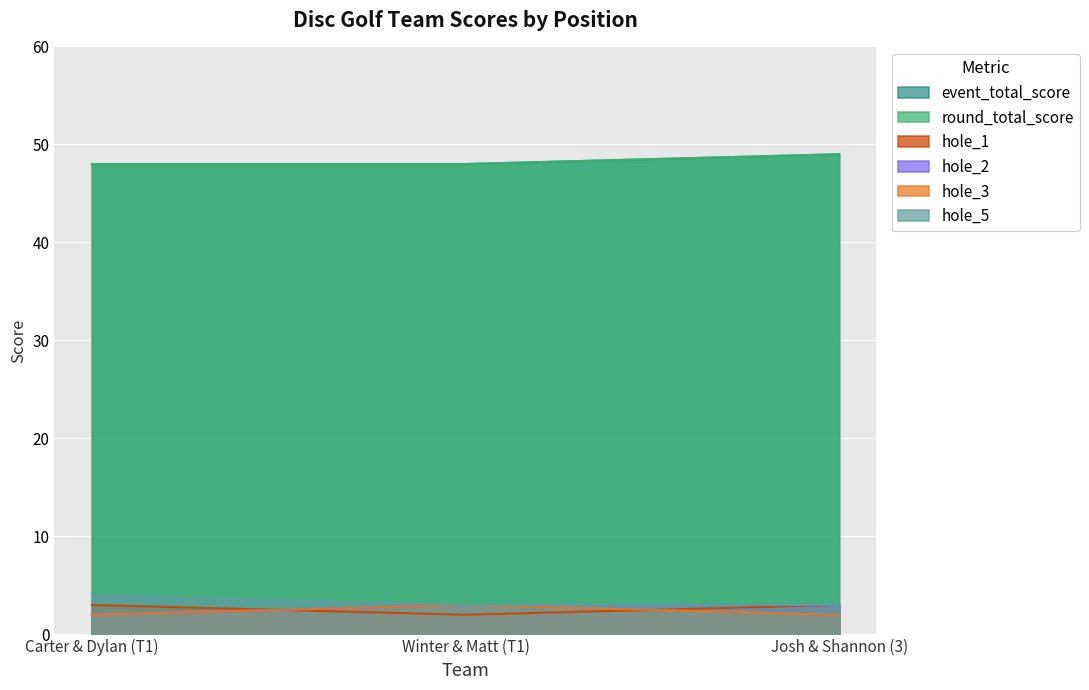

Rank the series at Josh & Shannon (3) from lowest to highest value.

hole_3, hole_1, hole_2, hole_5, event_total_score, round_total_score